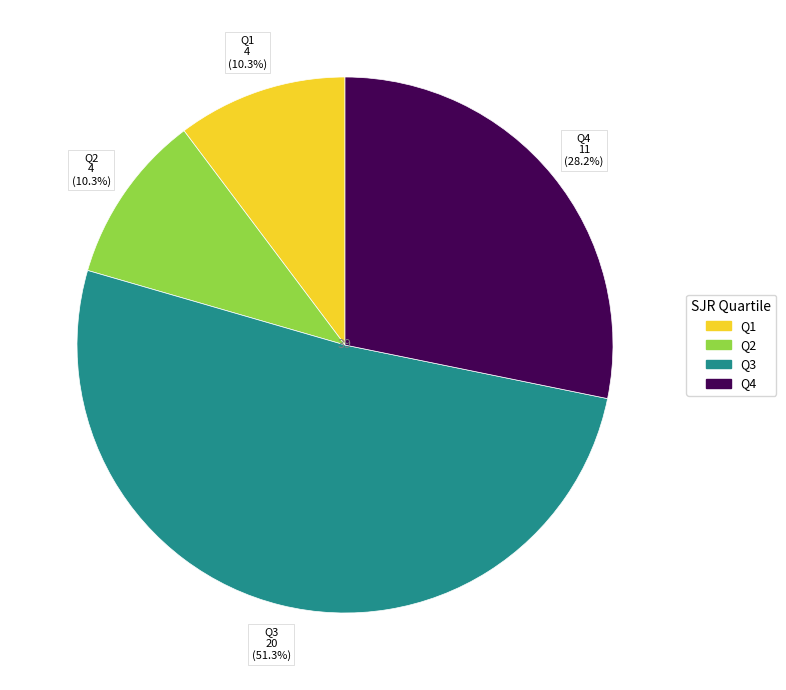

True or false: Q4 accounts for 38% of the total.

False